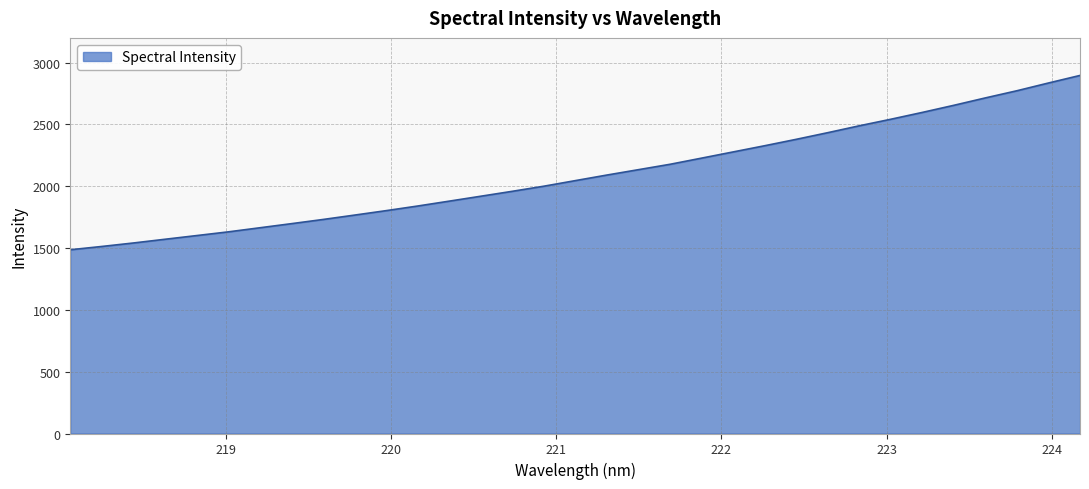

What is the minimum value shown in the chart?

1486.2